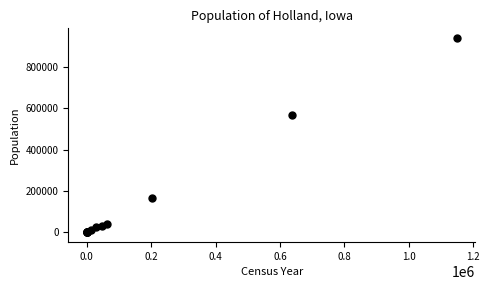

What Y value in the scatter plot is closest to 470507?

568765.0